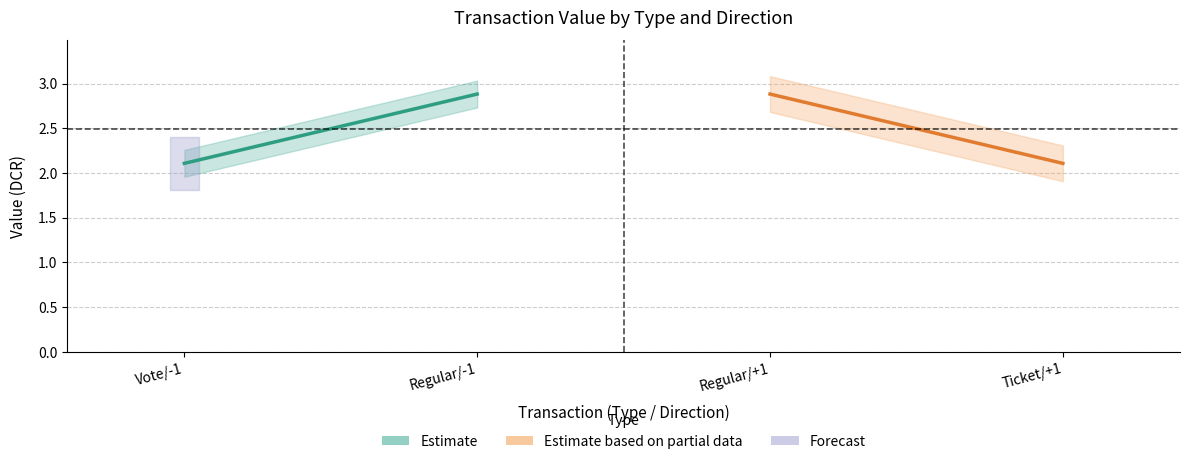

At how many categories does at least one series exceed 1?

4